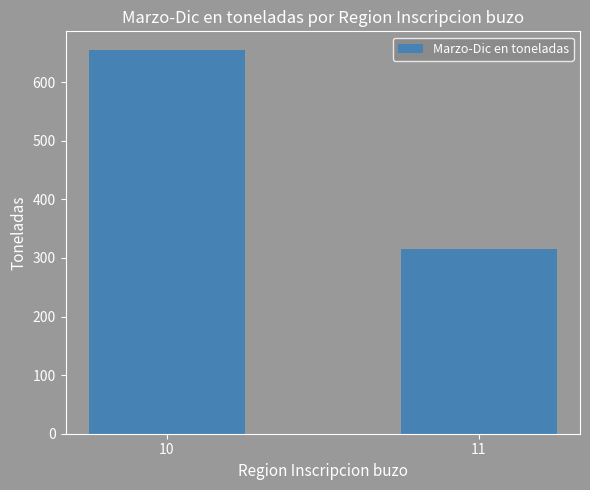

List the labels in order of value, smallest first.

11, 10